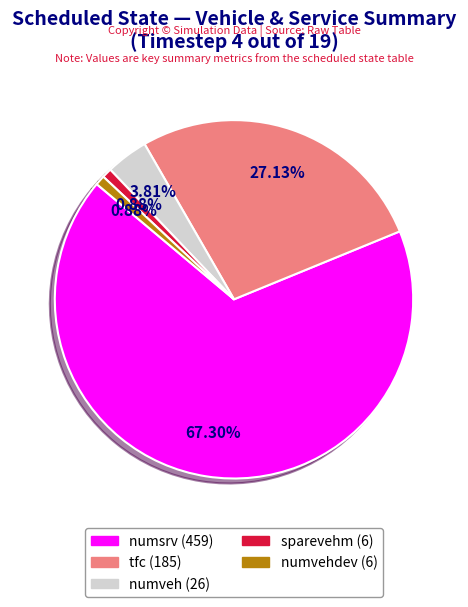

Is it true that numvehdev (6) is 11% of the pie?

False